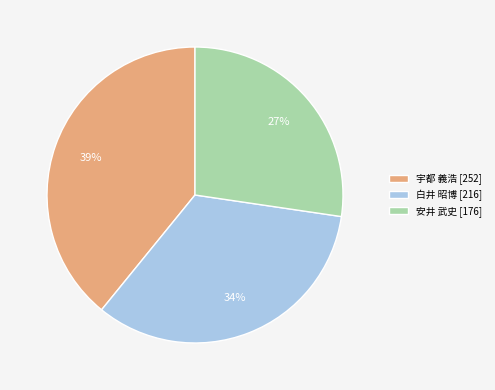

To the nearest percent, what is the average slice percentage?

33%